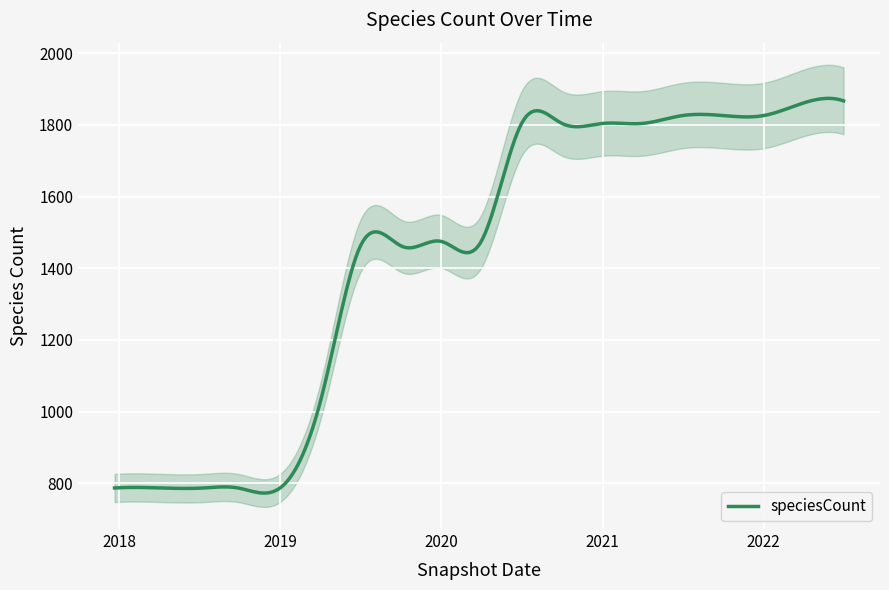

What is the lowest value of the speciesCount series?

772.8